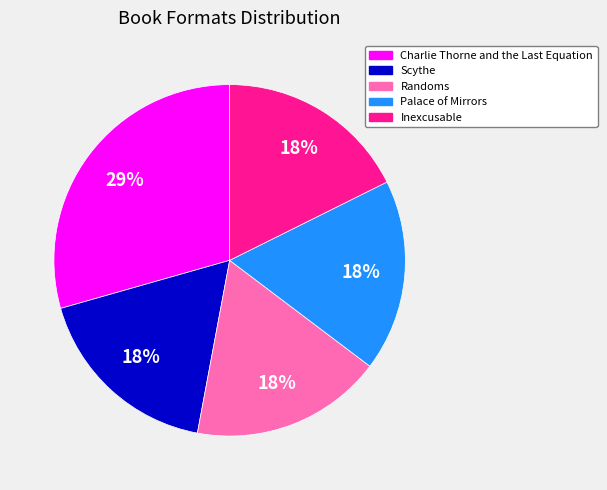

Do Inexcusable and Scythe together represent more than half of the pie?

No